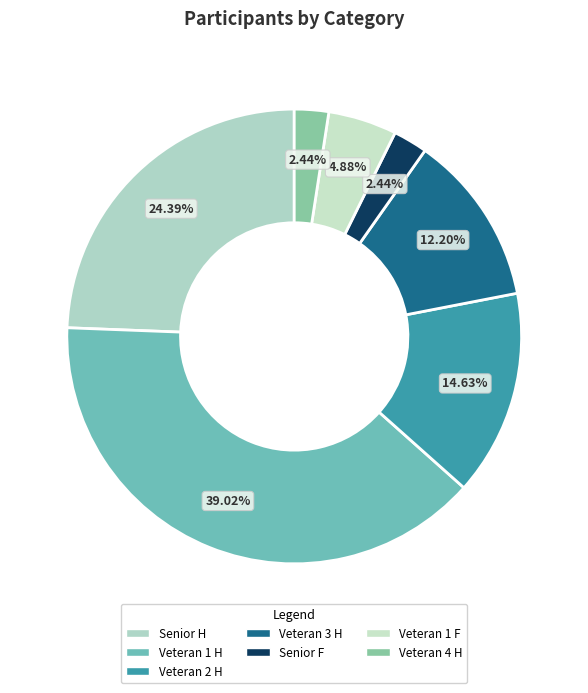

The Veteran 4 H slice represents 1% of the pie. True or false?

False